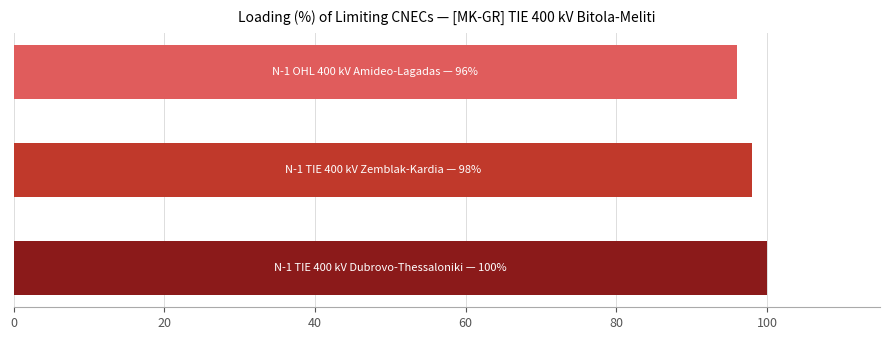

What is the difference between the maximum and minimum values?

4